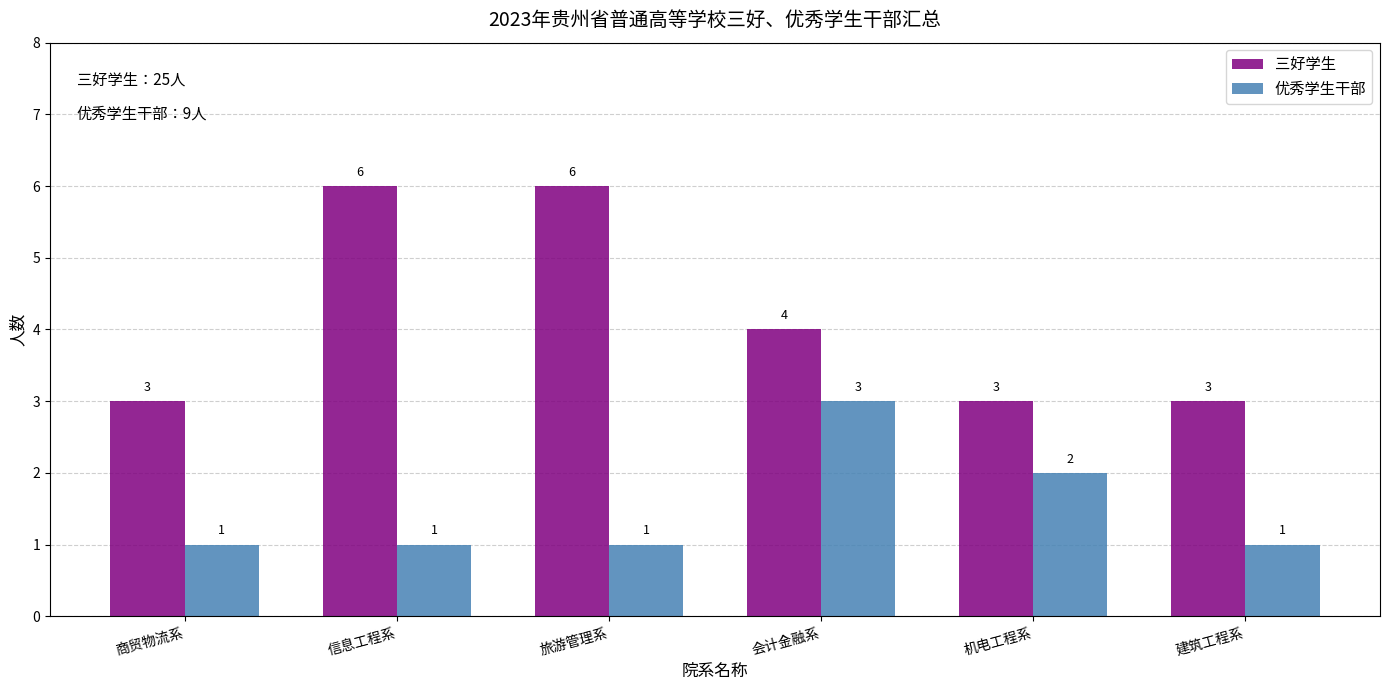

Reading left to right, transcribe all the data shown in this chart.

三好学生: 商贸物流系=3	信息工程系=6	旅游管理系=6	会计金融系=4	机电工程系=3	建筑工程系=3
优秀学生干部: 商贸物流系=1	信息工程系=1	旅游管理系=1	会计金融系=3	机电工程系=2	建筑工程系=1